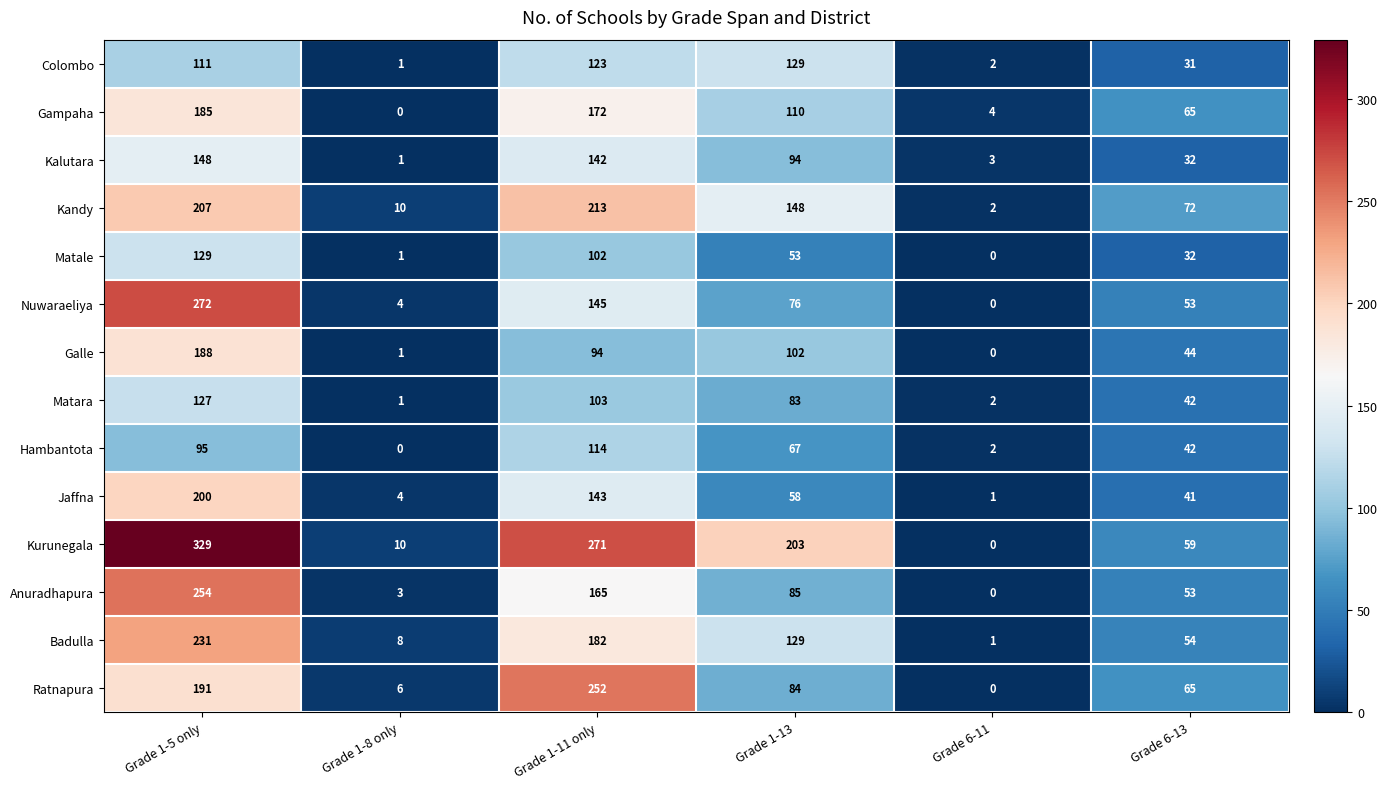

The Hambantota series shows 190 at Grade 1-11 only. True or false?

False